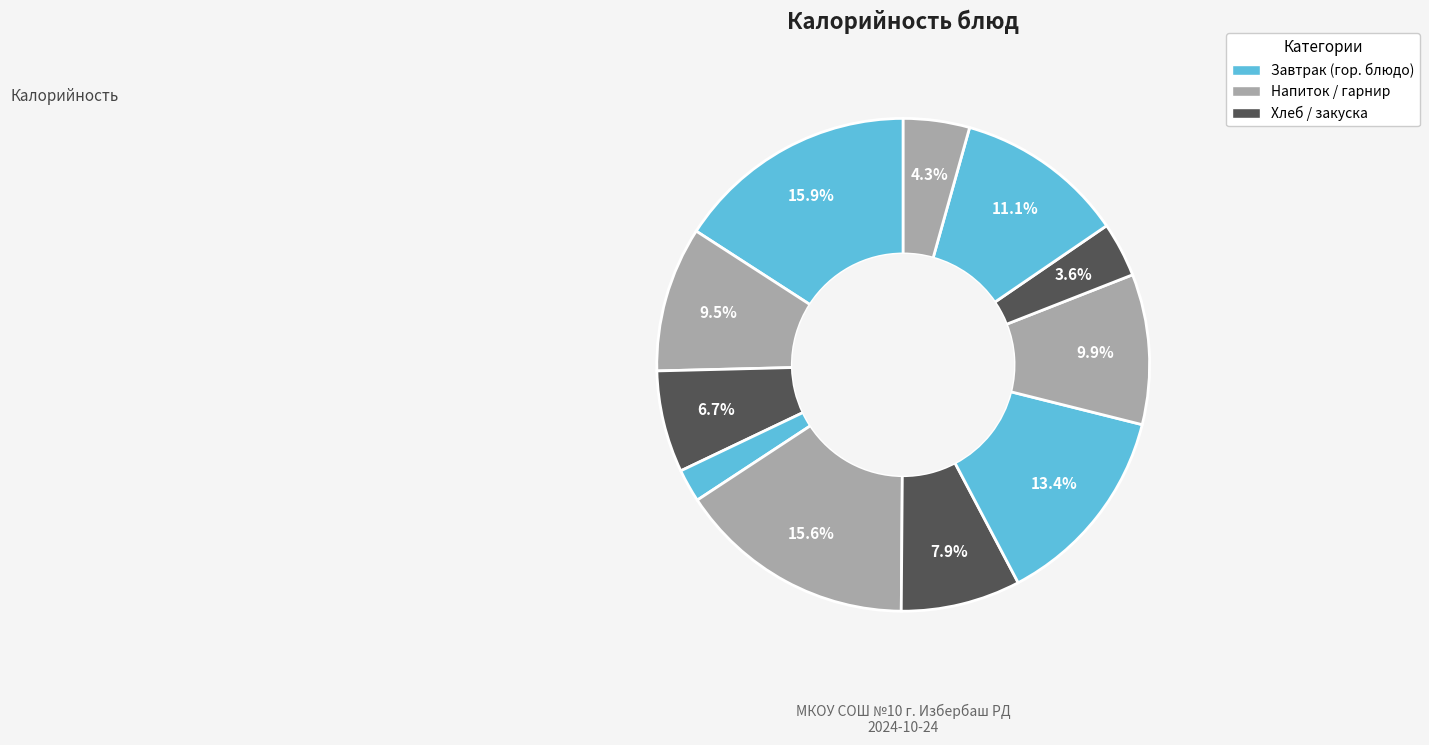

Does any single category account for the majority?

No